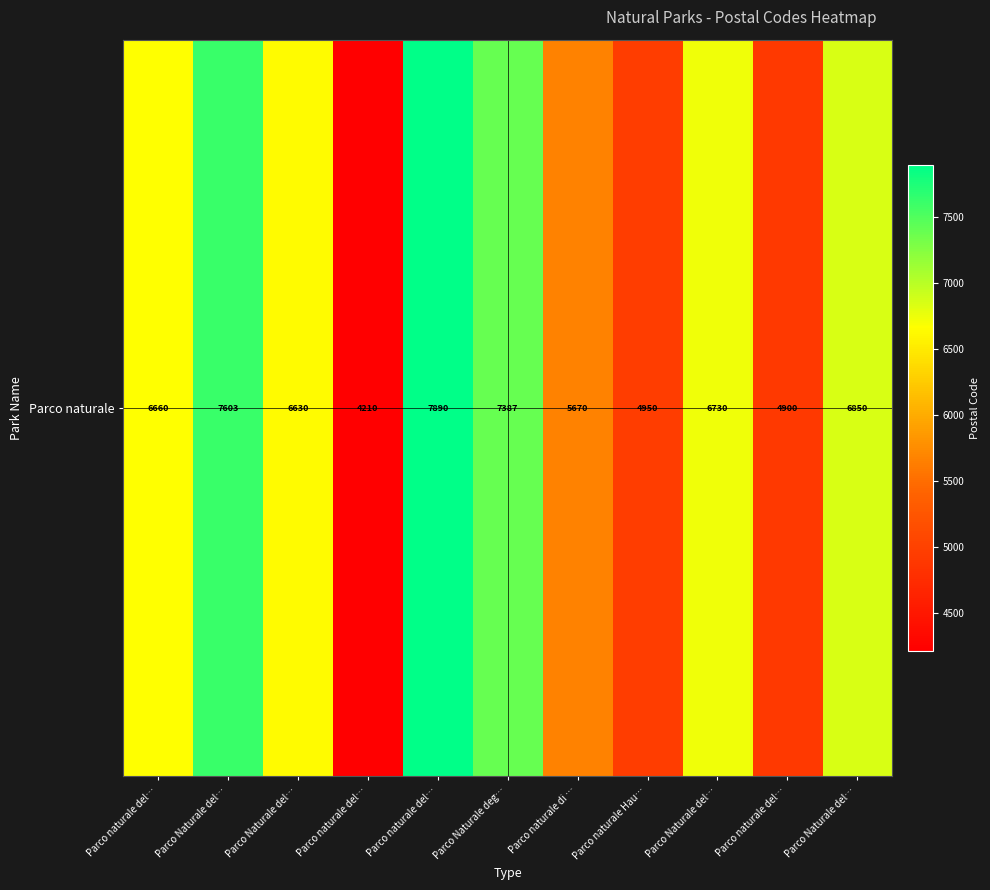

Count the number of values greater than 6660.

5